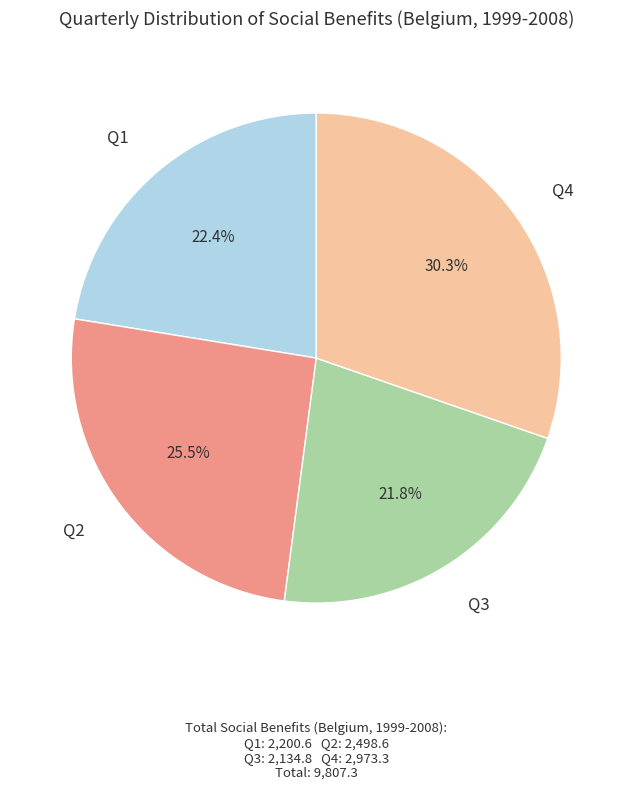

Is there a majority slice in this chart?

No